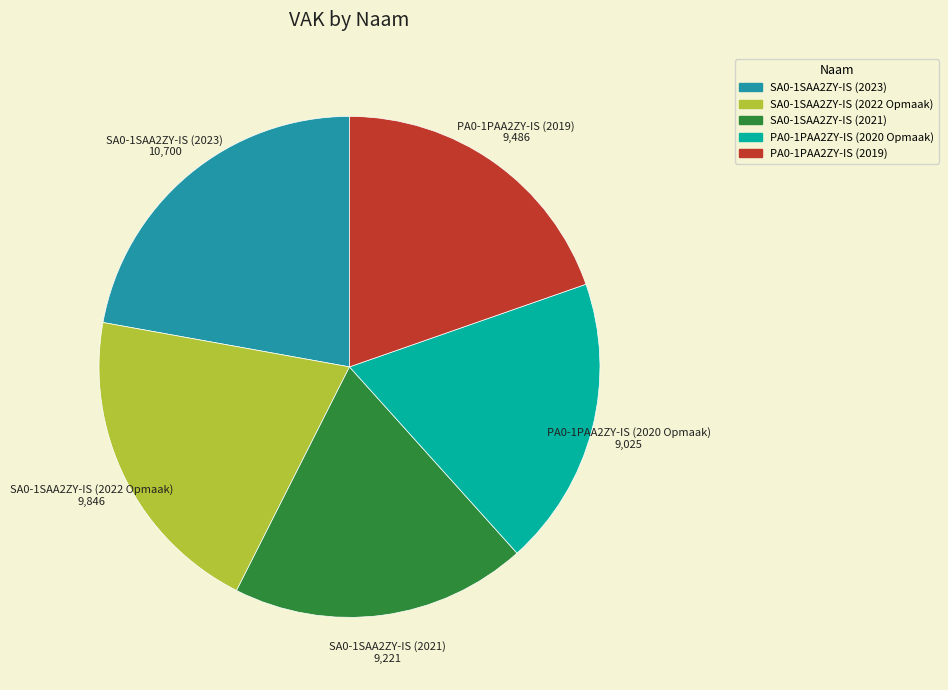

Is it true that SA0-1SAA2ZY-IS (2023) is 13% of the pie?

False